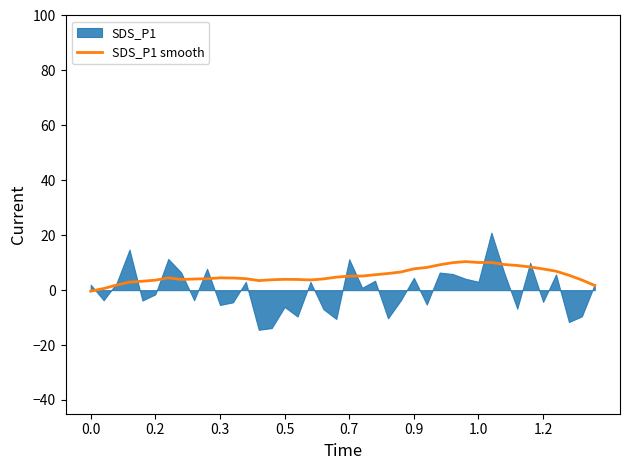

What is the maximum value for SDS_P1 smooth?

10.4